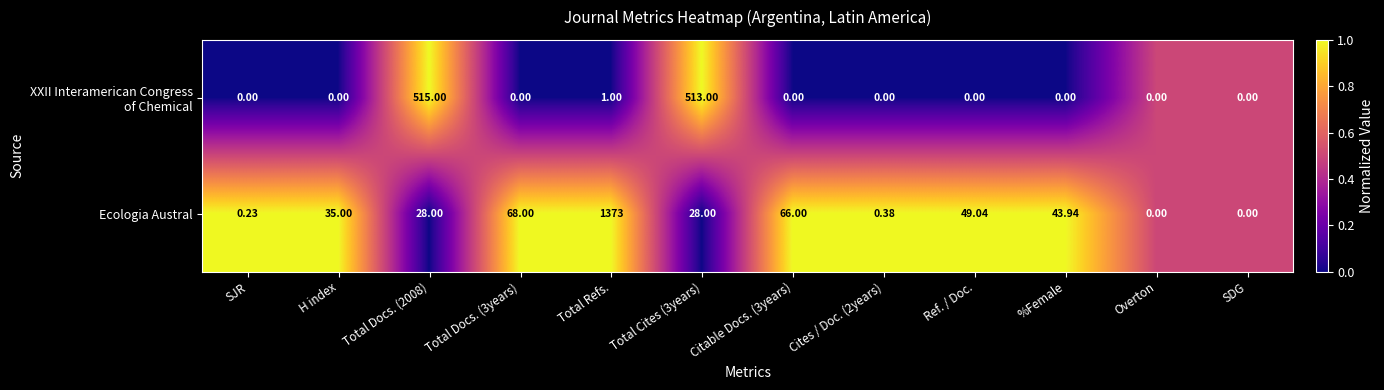

At which category is the sum across all series the highest?

Total Refs.